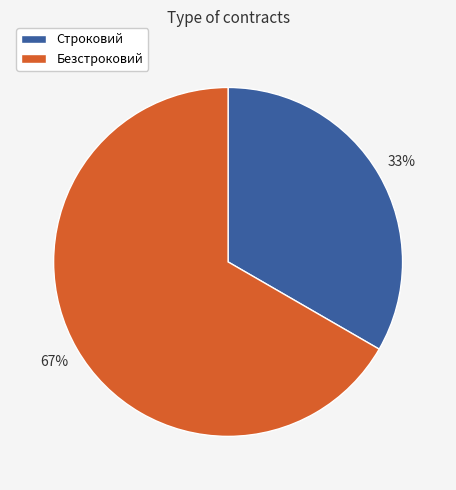

Does Строковий represent more than half of the total?

No